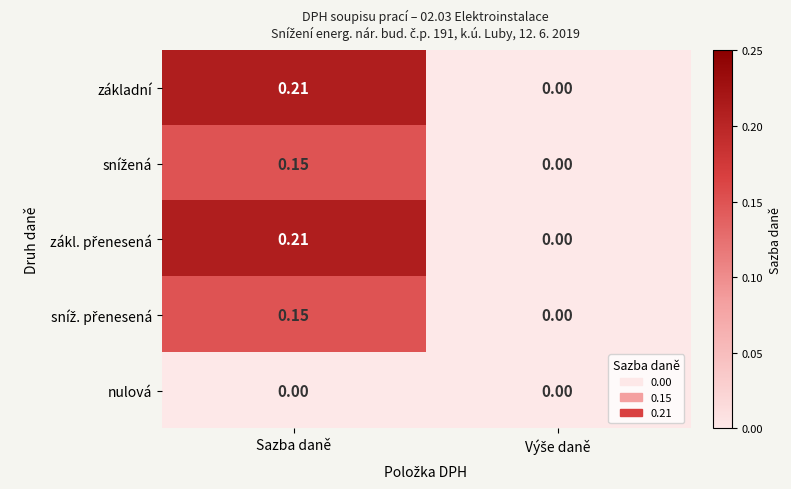

Which category has the highest value across all series?

Sazba daně